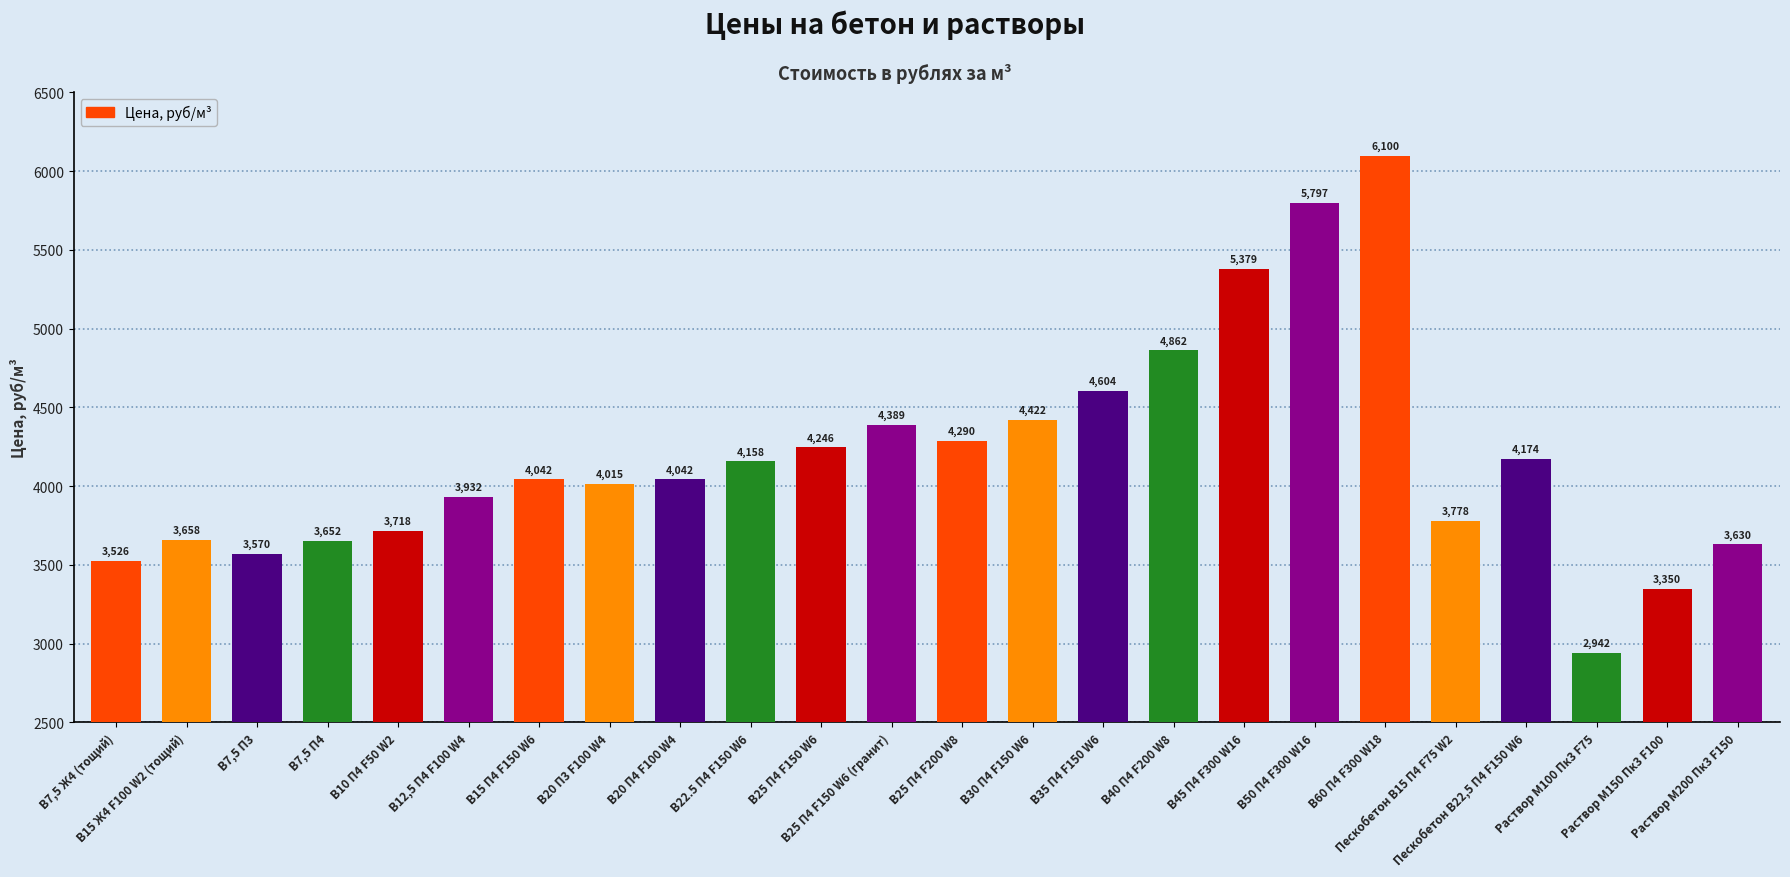

What is the sum of all values?

100276.0